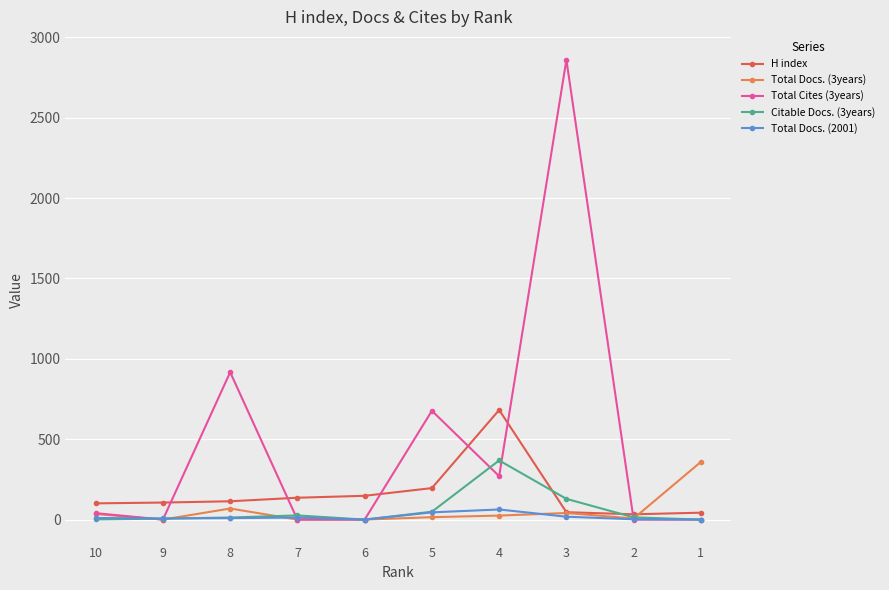

Which series has the widest spread of values?

Total Cites (3years)